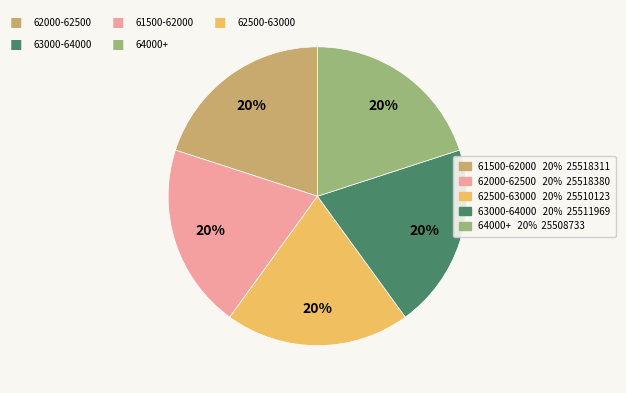

Does any single category account for the majority?

No